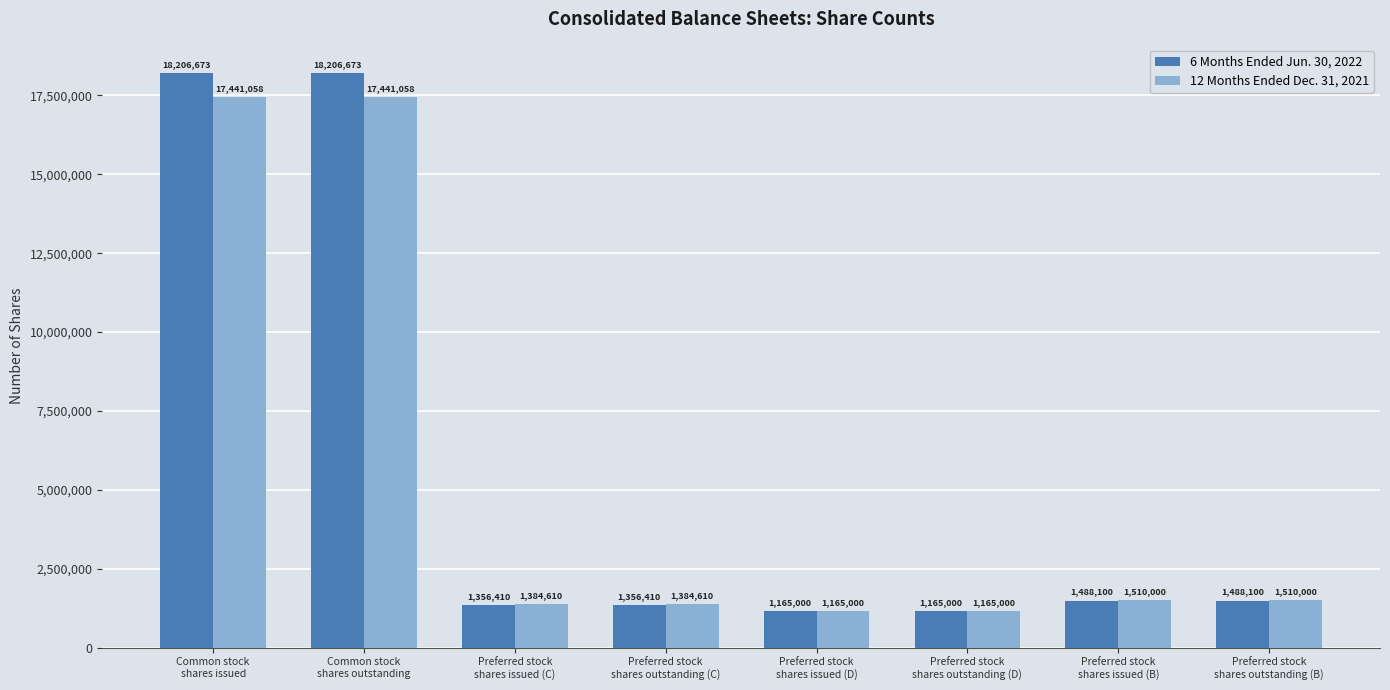

What is the lowest value of the 6 Months Ended Jun. 30, 2022 series?

1165000